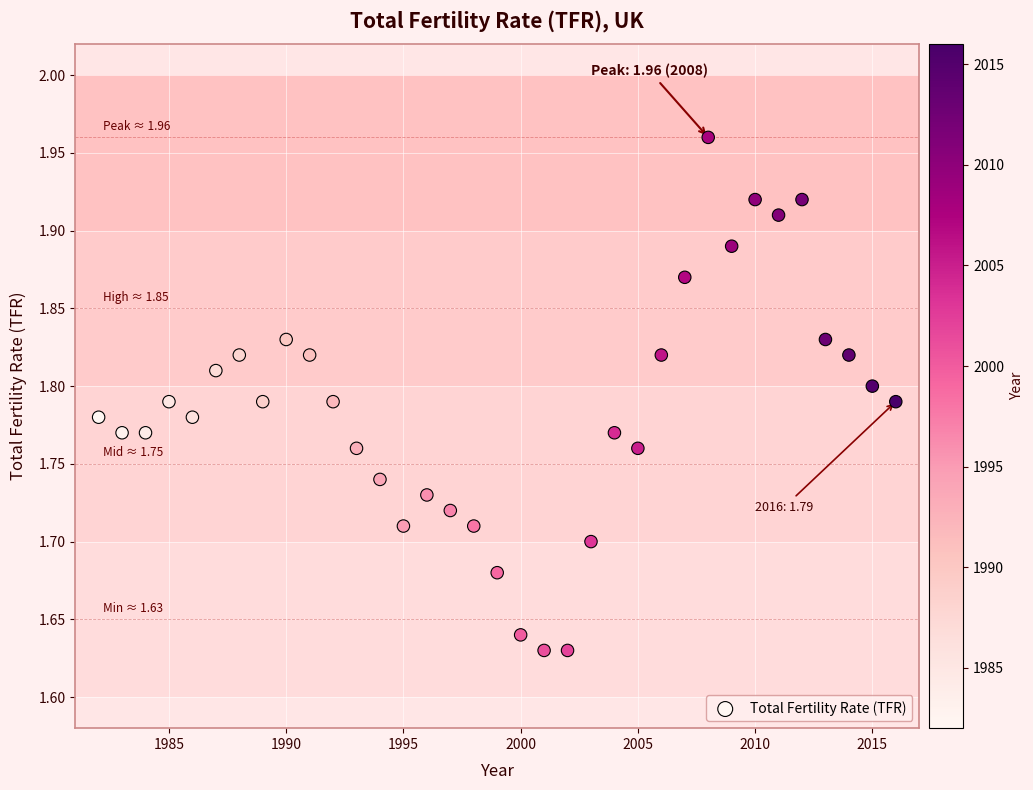

What is the range of X values (max minus min)?

34.0